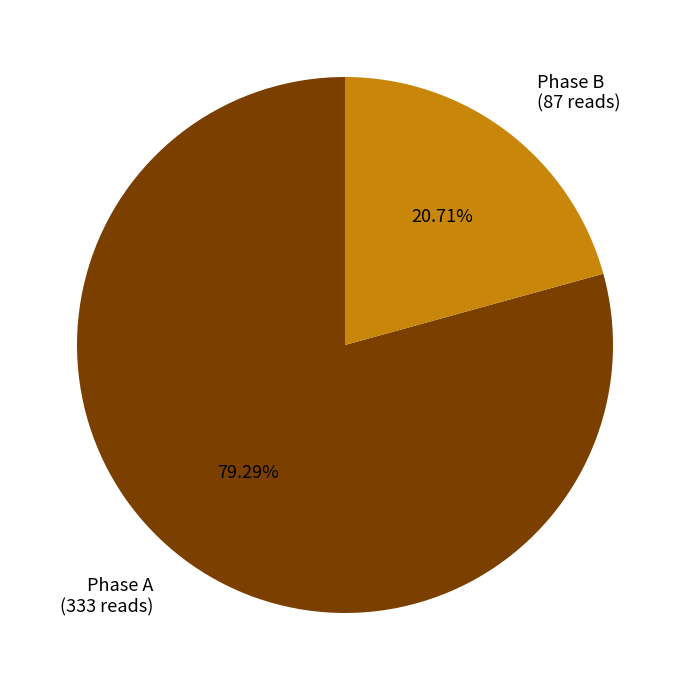

Which category has the smallest portion of the pie?

Phase B